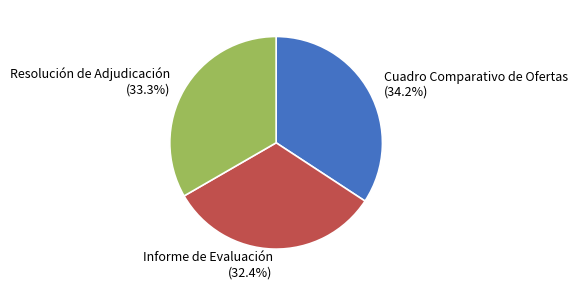

Is there any slice that represents more than half of the pie?

No